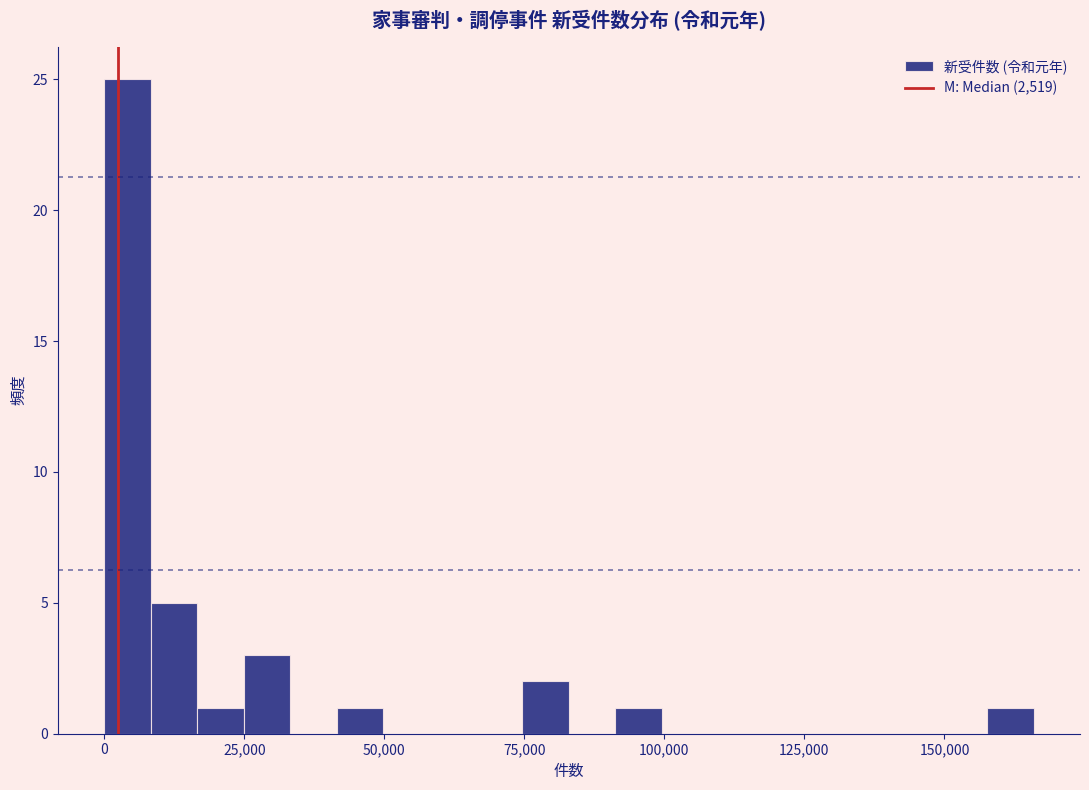

Read against the x-axis, roughly where is the centre of the tallest bar?

5000